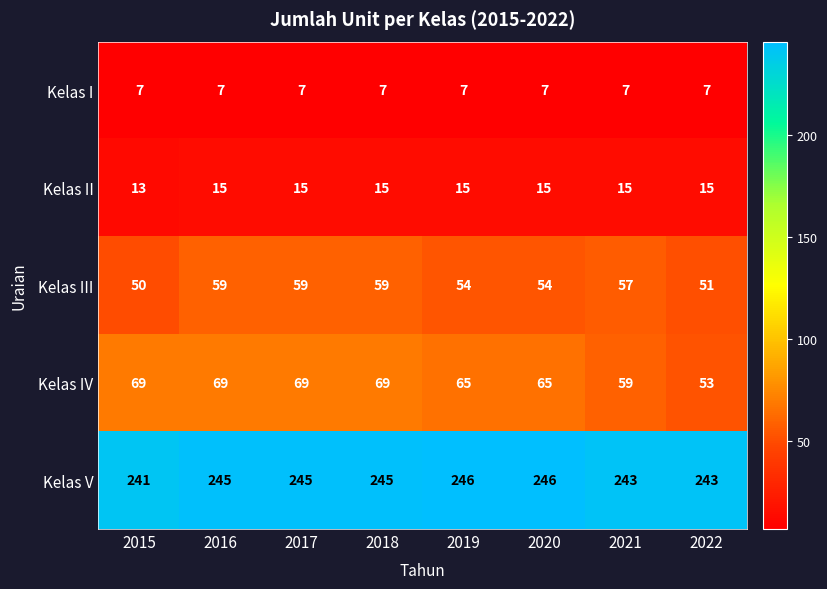

Count the number of categories in the chart.

8